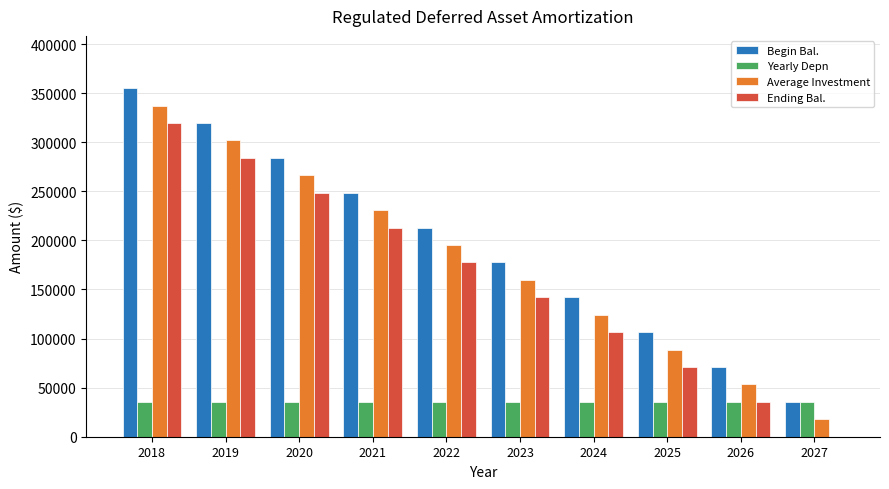

Reading left to right, list all the values displayed in this chart.

Begin Bal.: 355016.9	319515.2	284013.5	248511.8	213010.1	177508.5	142006.8	106505.1	71003.4	35501.7
Yearly Depn: 35501.7	35501.7	35501.7	35501.7	35501.7	35501.7	35501.7	35501.7	35501.7	35501.7
Average Investment: 337266.1	301764.4	266262.7	230761.0	195259.3	159757.6	124255.9	88754.2	53252.5	17750.8
Ending Bal.: 319515.2	284013.5	248511.8	213010.1	177508.5	142006.8	106505.1	71003.4	35501.7	0.0